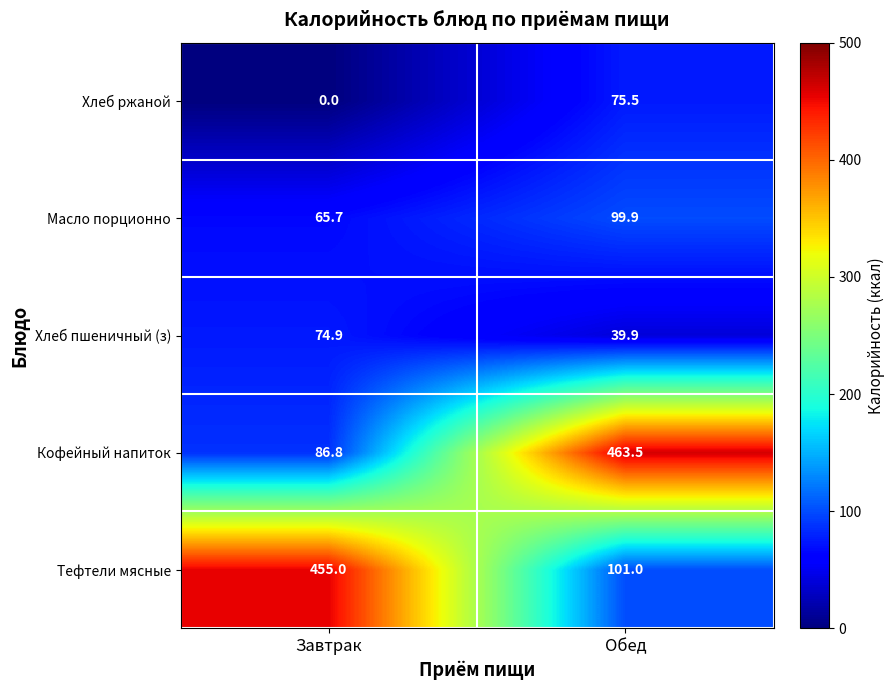

What is the maximum value for Хлеб пшеничный (з)?

74.9